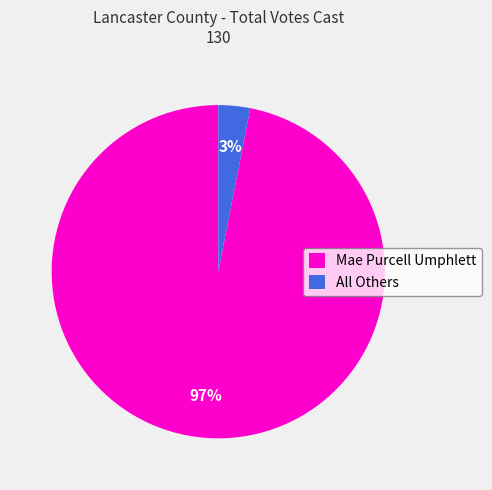

What is the largest slice in the pie chart?

Mae Purcell Umphlett